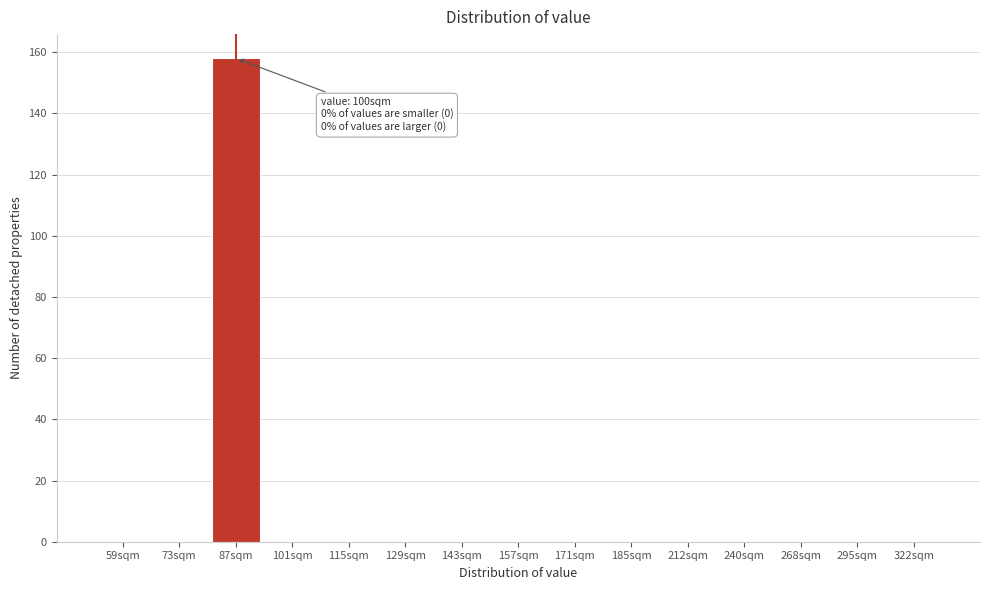

Reading right to left, list all the values displayed in this chart.

322sqm=0	295sqm=0	268sqm=0	240sqm=0	212sqm=0	185sqm=0	171sqm=0	157sqm=0	143sqm=0	129sqm=0	115sqm=0	101sqm=0	87sqm=158	73sqm=0	59sqm=0